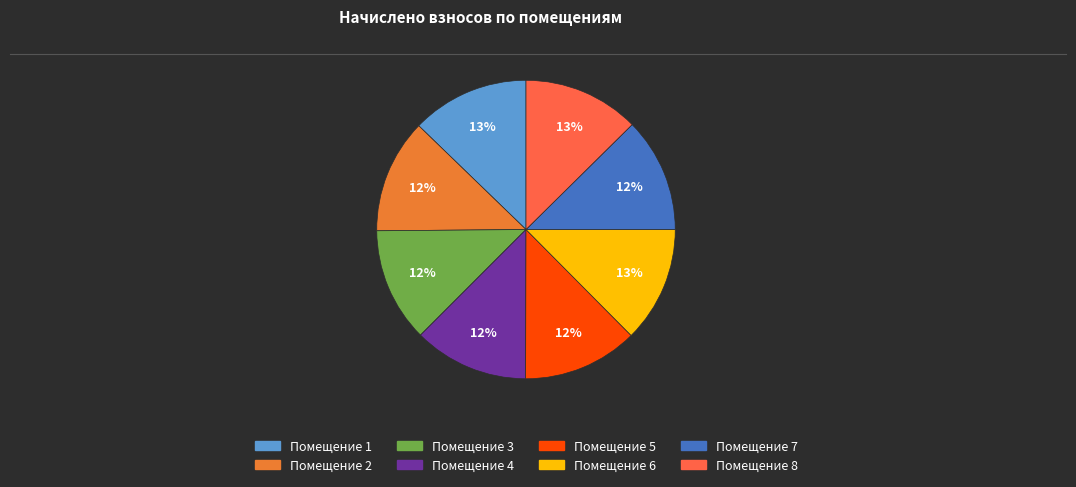

How many segments does this pie chart have?

8